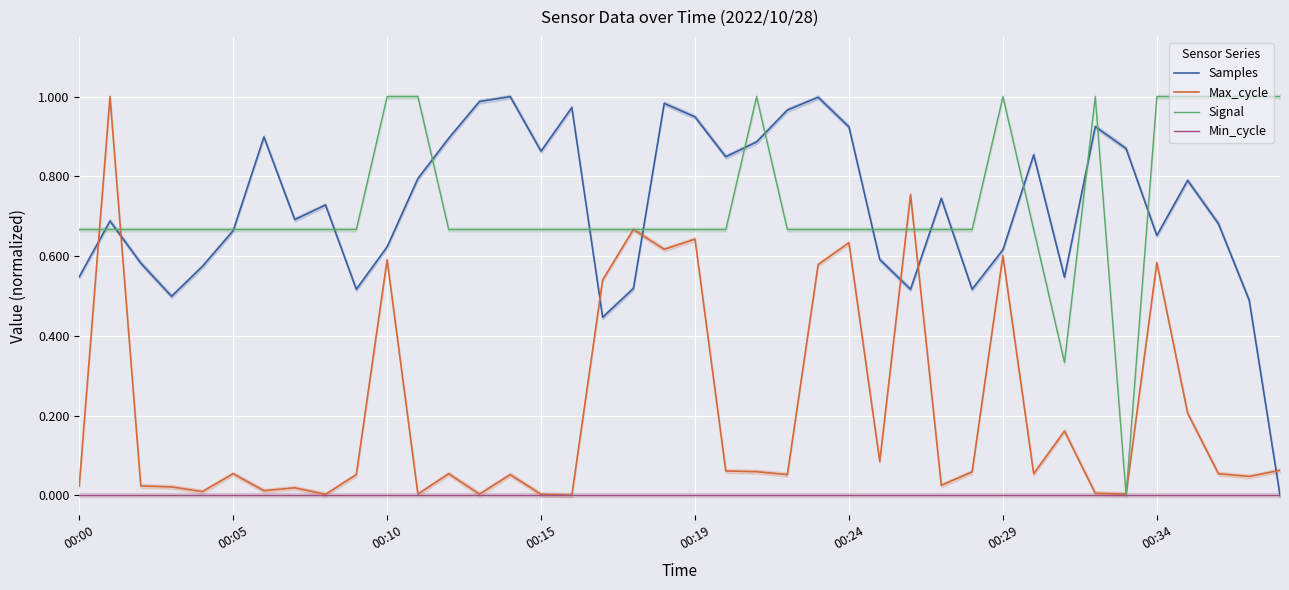

What are all the series names shown in the legend?

Samples, Max_cycle, Signal, Min_cycle